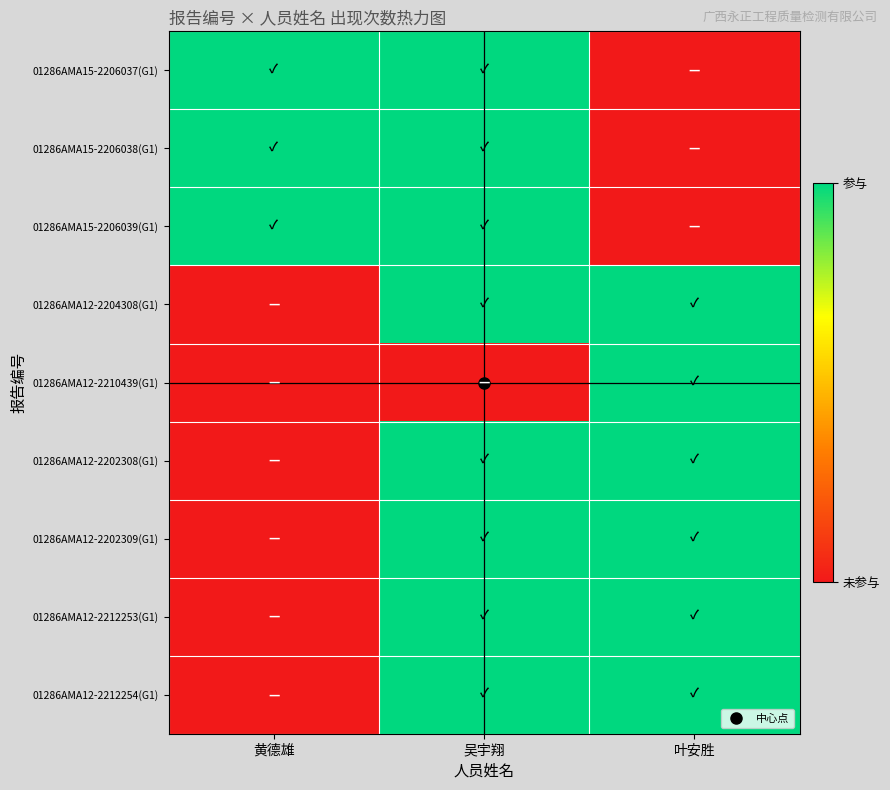

At which category does the chart reach its minimum across all series?

叶安胜